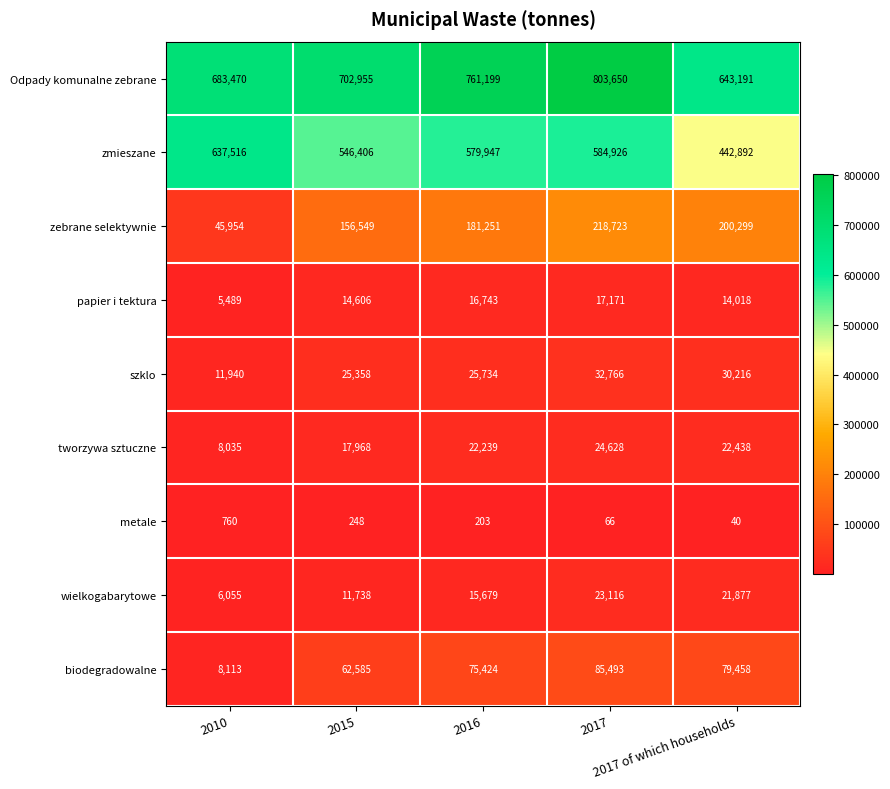

What is the average value of the metale series?

263